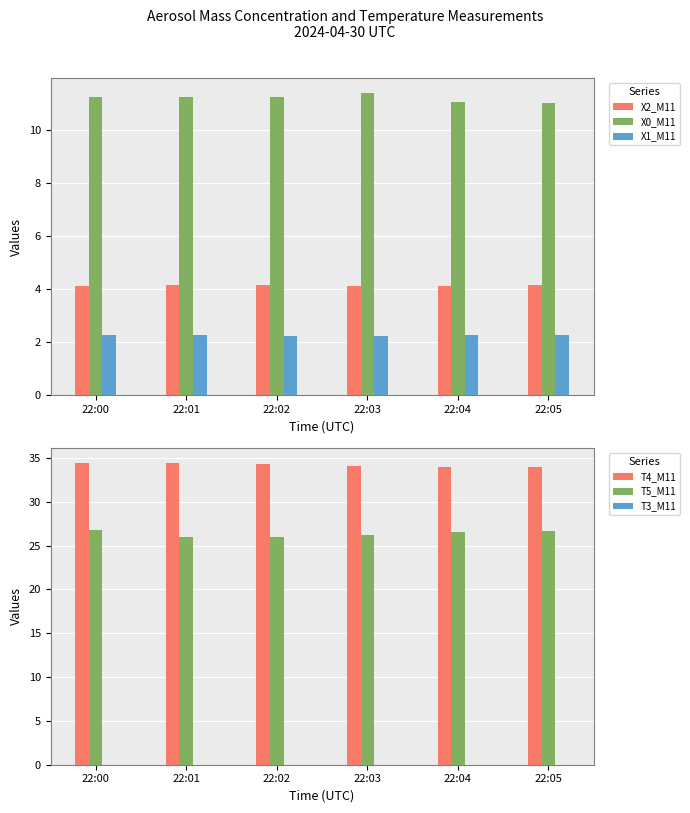

Is the value of X2_M11 at 22:00 greater than the value of T5_M11 at 22:03?

No